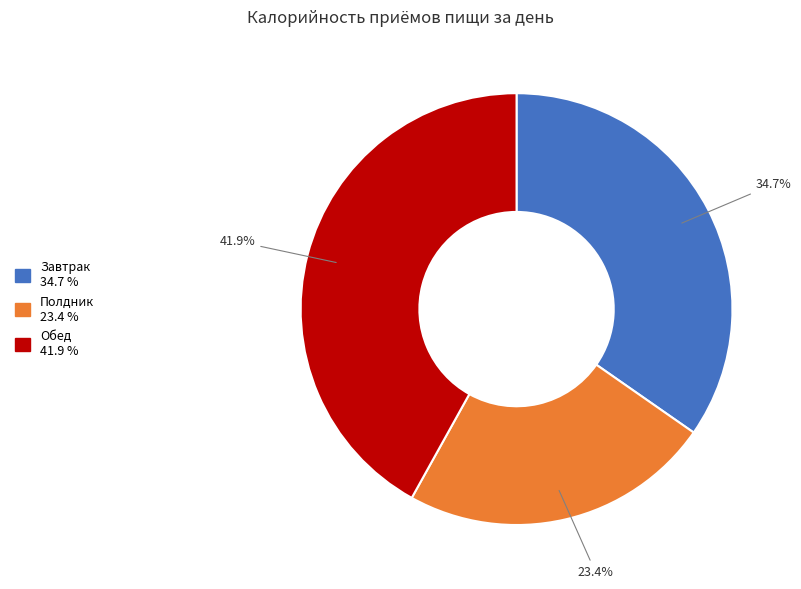

To the nearest percent, what percentage of the pie is Завтрак?

35%